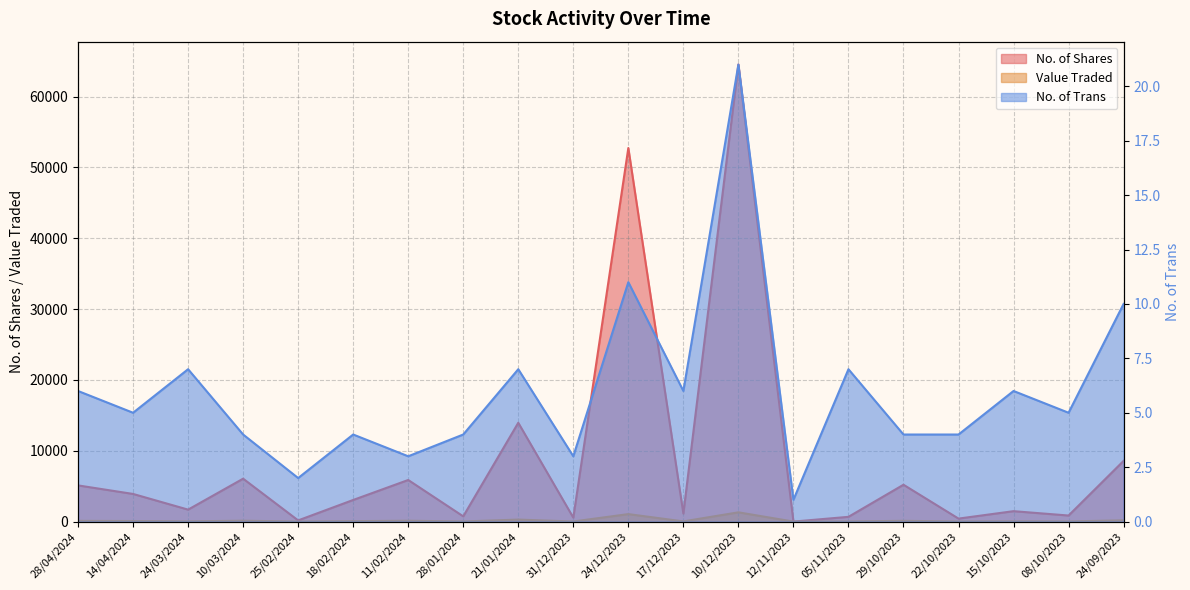

What is the highest value of the Value Traded series?

1306